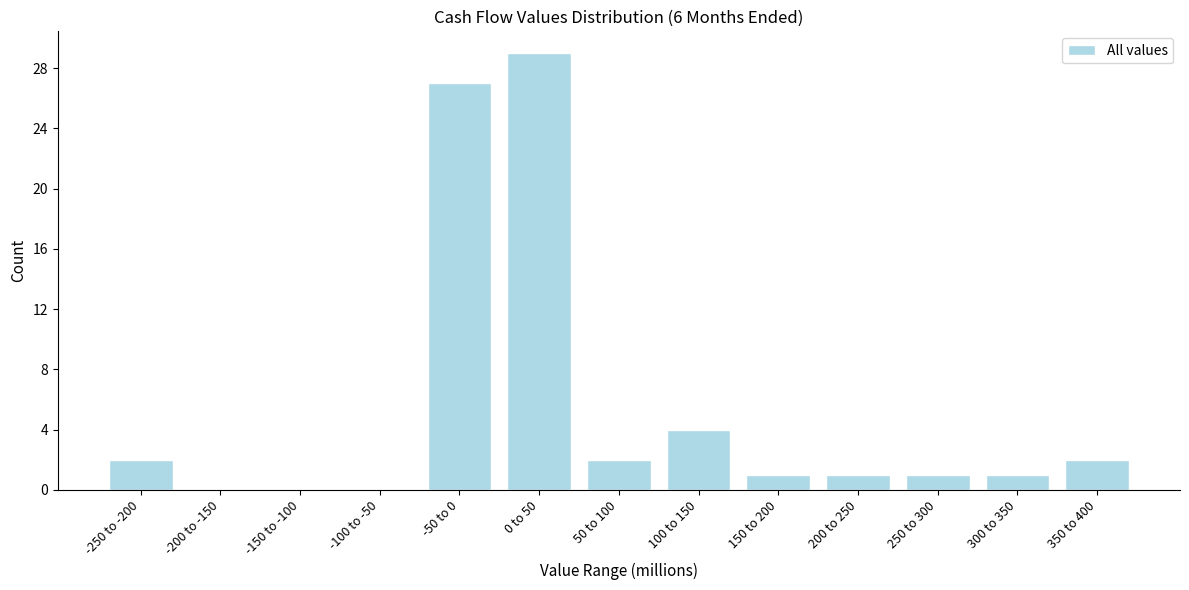

Reading left to right, transcribe all the data shown in this chart.

-250 to -200=2	-200 to -150=0	-150 to -100=0	-100 to -50=0	-50 to 0=27	0 to 50=29	50 to 100=2	100 to 150=4	150 to 200=1	200 to 250=1	250 to 300=1	300 to 350=1	350 to 400=2